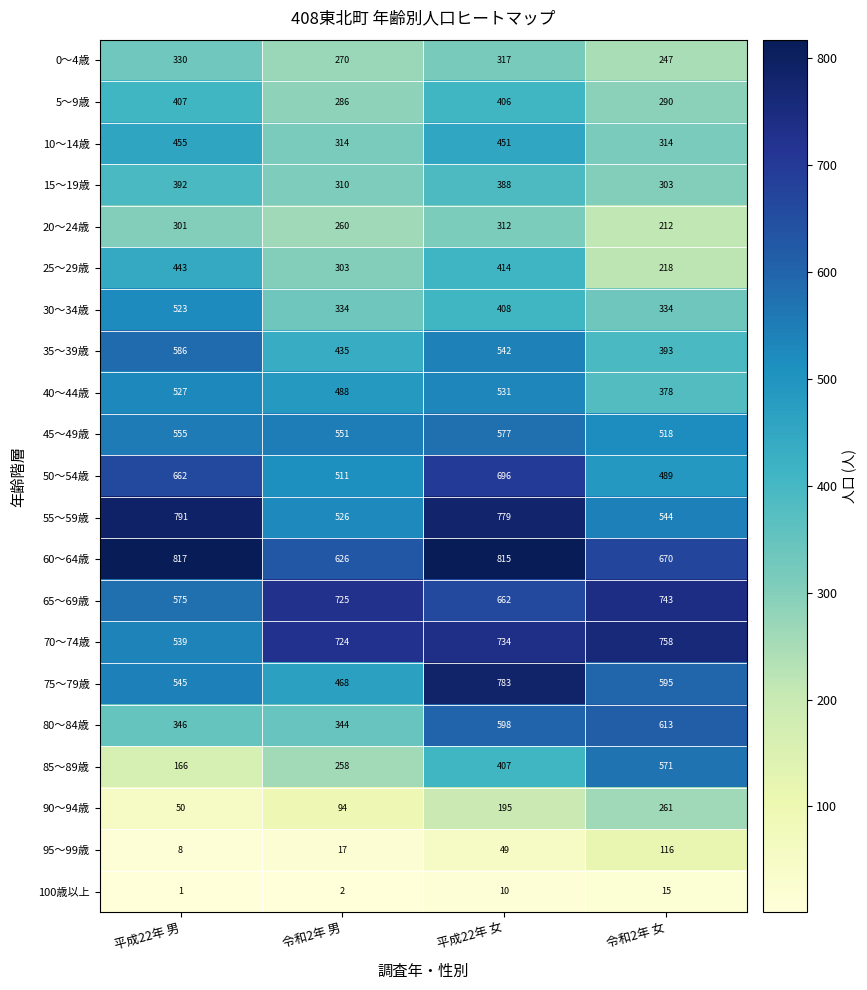

List the series in order of their peak value, highest first.

60～64歳, 55～59歳, 75～79歳, 70～74歳, 65～69歳, 50～54歳, 80～84歳, 35～39歳, 45～49歳, 85～89歳, 40～44歳, 30～34歳, 10～14歳, 25～29歳, 5～9歳, 15～19歳, 0～4歳, 20～24歳, 90～94歳, 95～99歳, 100歳以上